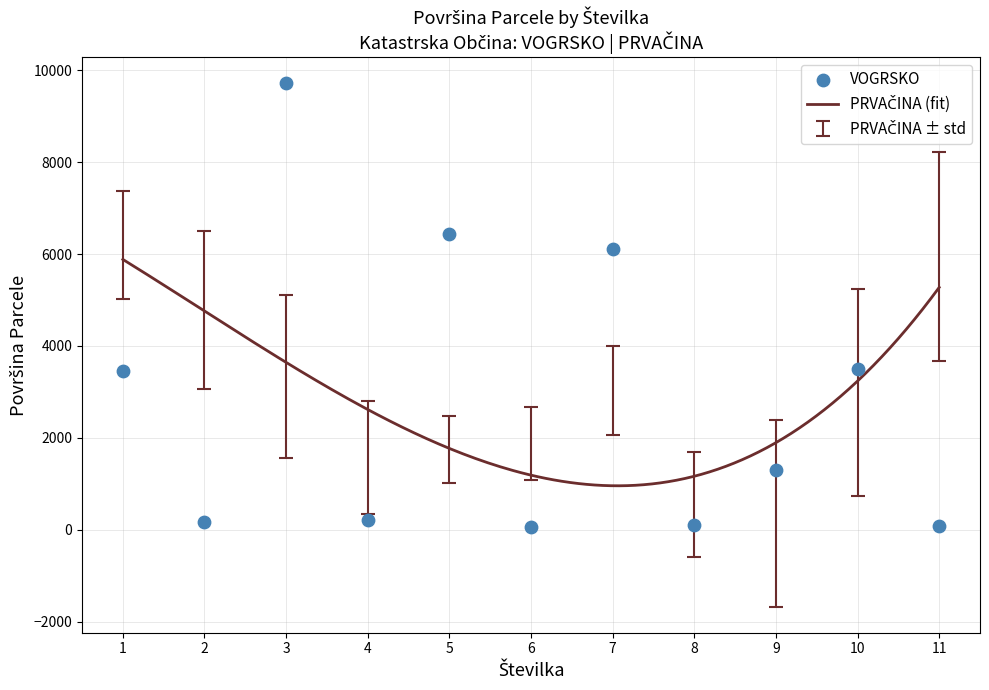

Approximately how many times larger is the value at 1 compared to 5?

0.5